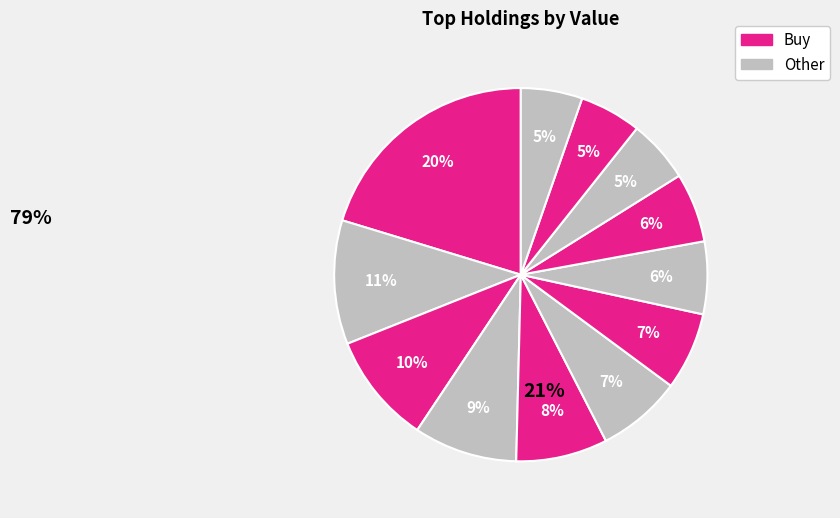

How many slices are in this pie chart?

12